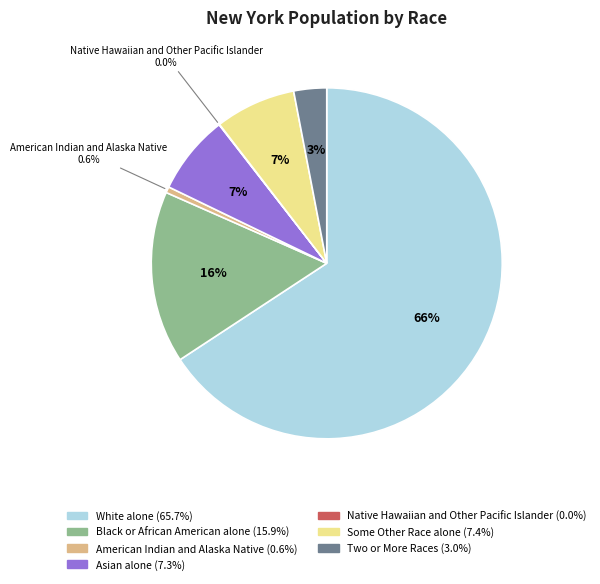

To the nearest percent, what is the average slice percentage?

14%